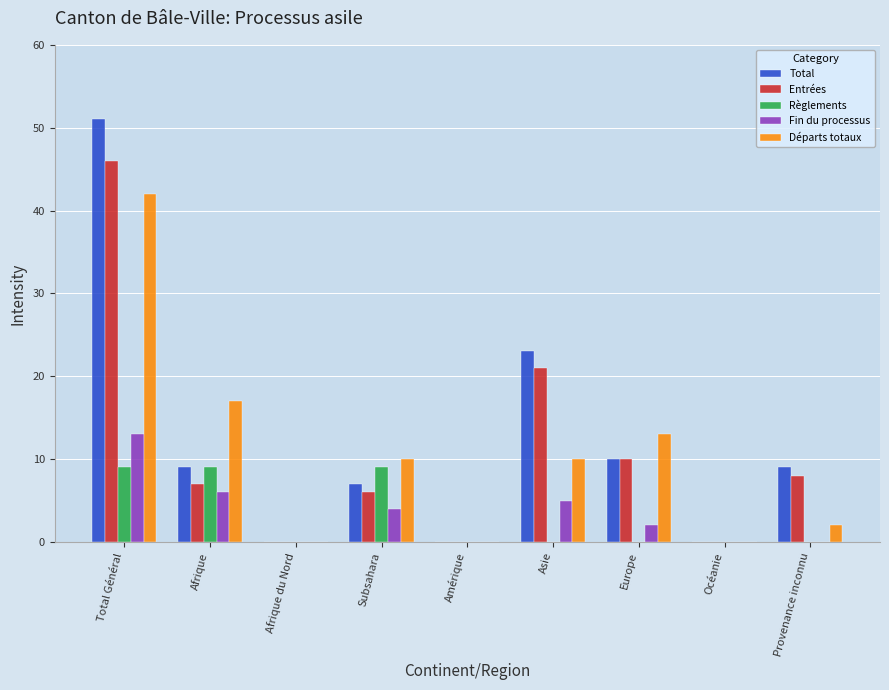

What is the sum of all Départs totaux values?

94